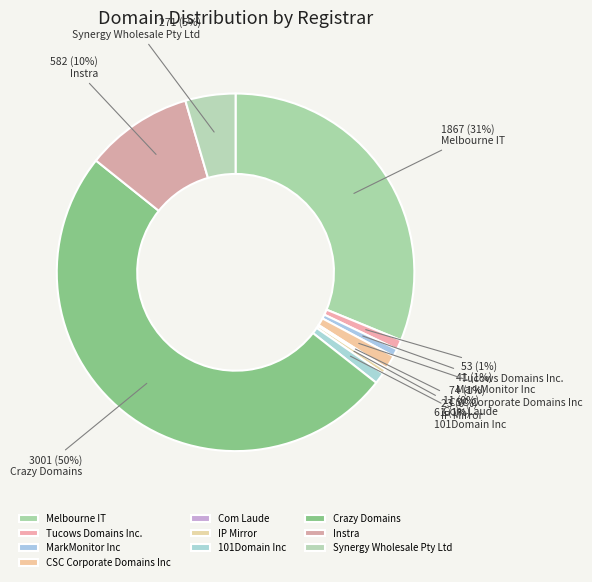

To the nearest percent, what is the difference between the largest and smallest slice percentages?

50%